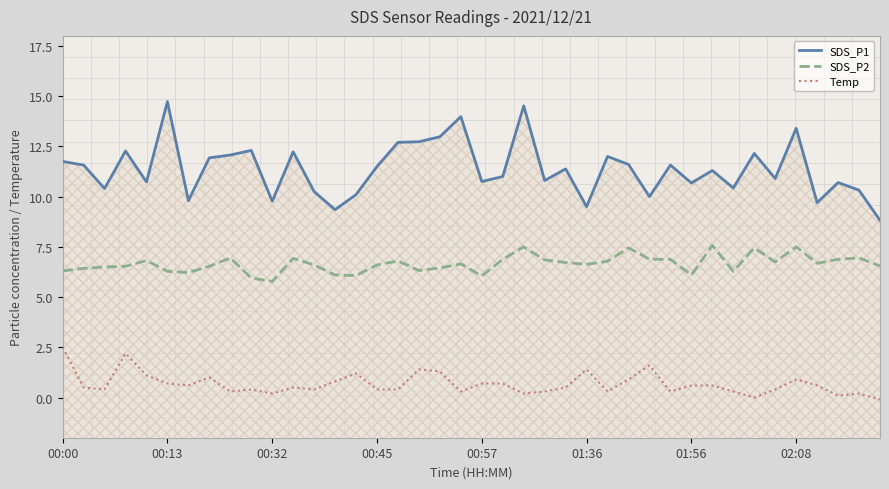

What is the sum of all Temp values?

27.1